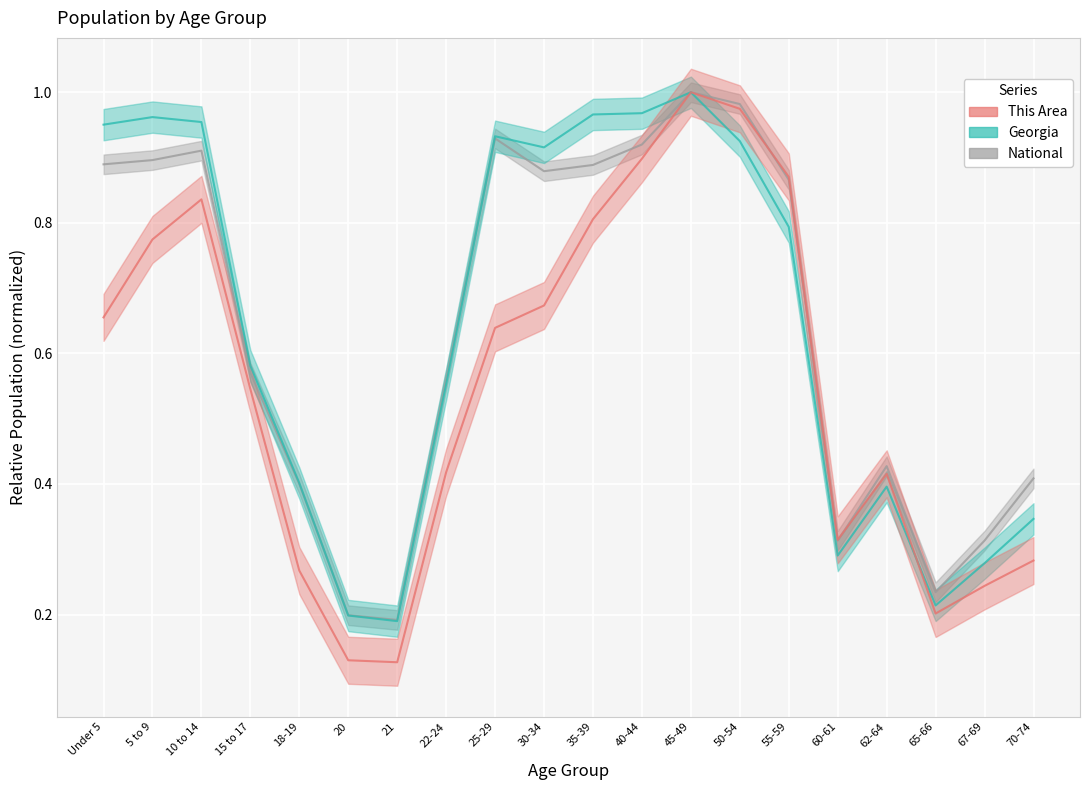

Reading left to right, list all the values displayed in this chart.

This Area: Under 5=0.7	5 to 9=0.8	10 to 14=0.8	15 to 17=0.5	18-19=0.3	20=0.1	21=0.1	22-24=0.4	25-29=0.6	30-34=0.7	35-39=0.8	40-44=0.9	45-49=1.0	50-54=1.0	55-59=0.9	60-61=0.3	62-64=0.4	65-66=0.2	67-69=0.2	70-74=0.3
Georgia: Under 5=1.0	5 to 9=1.0	10 to 14=1.0	15 to 17=0.6	18-19=0.4	20=0.2	21=0.2	22-24=0.6	25-29=0.9	30-34=0.9	35-39=1.0	40-44=1.0	45-49=1.0	50-54=0.9	55-59=0.8	60-61=0.3	62-64=0.4	65-66=0.2	67-69=0.3	70-74=0.3
National: Under 5=0.9	5 to 9=0.9	10 to 14=0.9	15 to 17=0.6	18-19=0.4	20=0.2	21=0.2	22-24=0.6	25-29=0.9	30-34=0.9	35-39=0.9	40-44=0.9	45-49=1.0	50-54=1.0	55-59=0.9	60-61=0.3	62-64=0.4	65-66=0.2	67-69=0.3	70-74=0.4